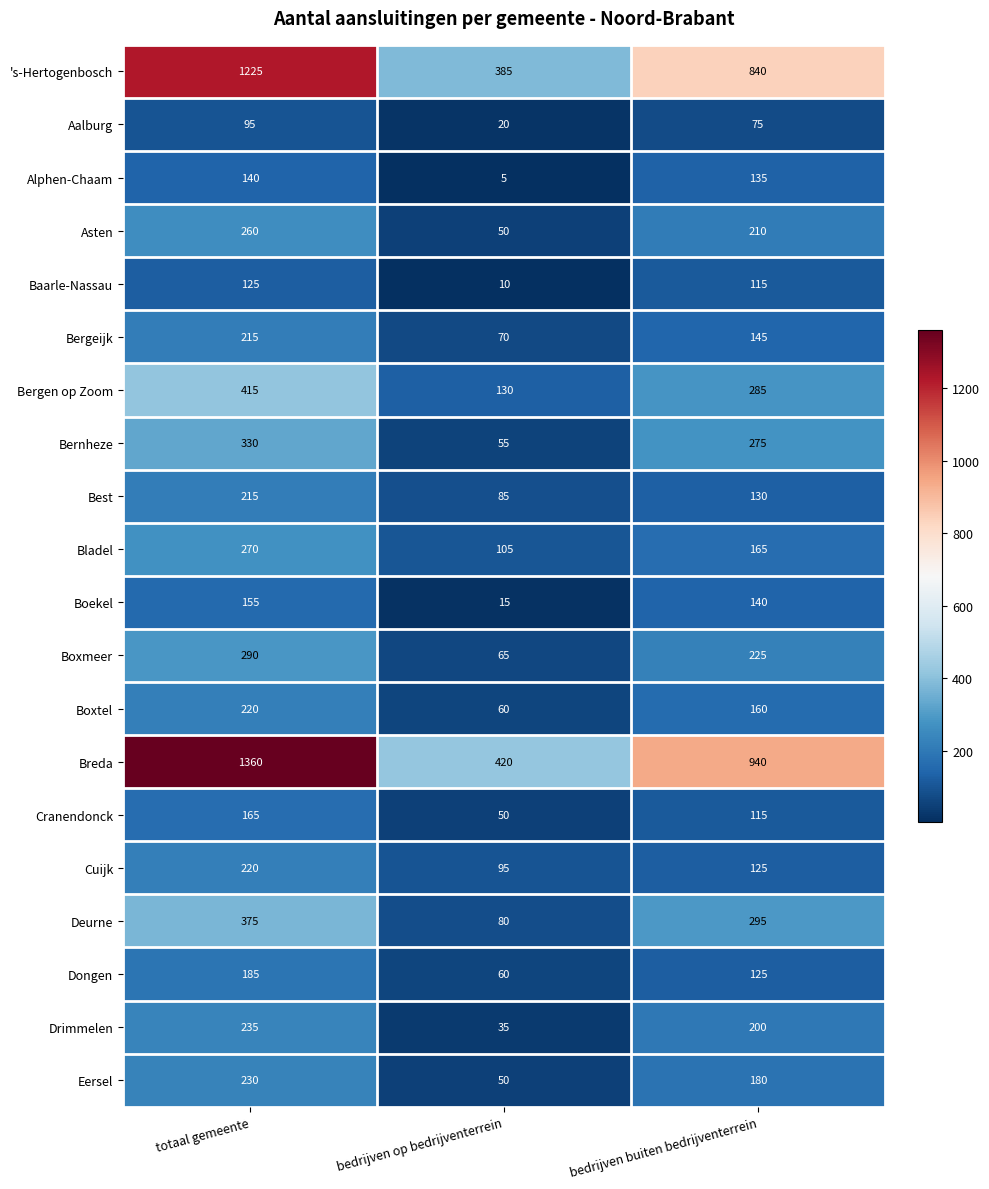

Count the Boekel values in the range 15 to 155.

3